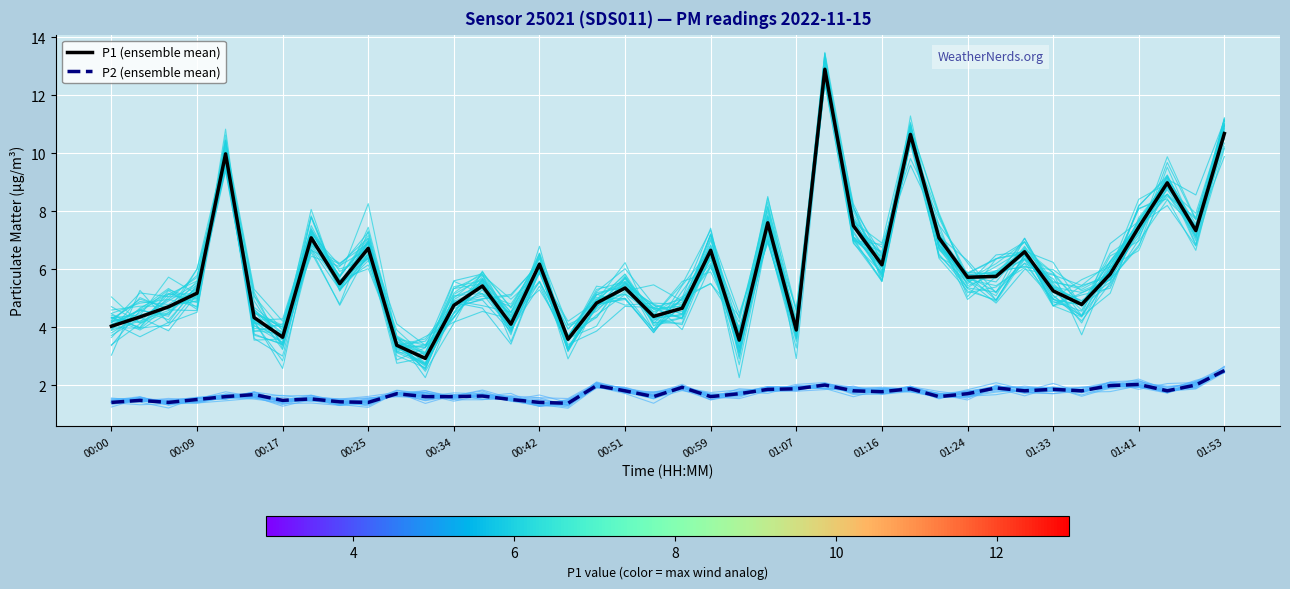

True or false: P2 (ensemble mean) and P1 (ensemble mean) intersect in this chart.

False